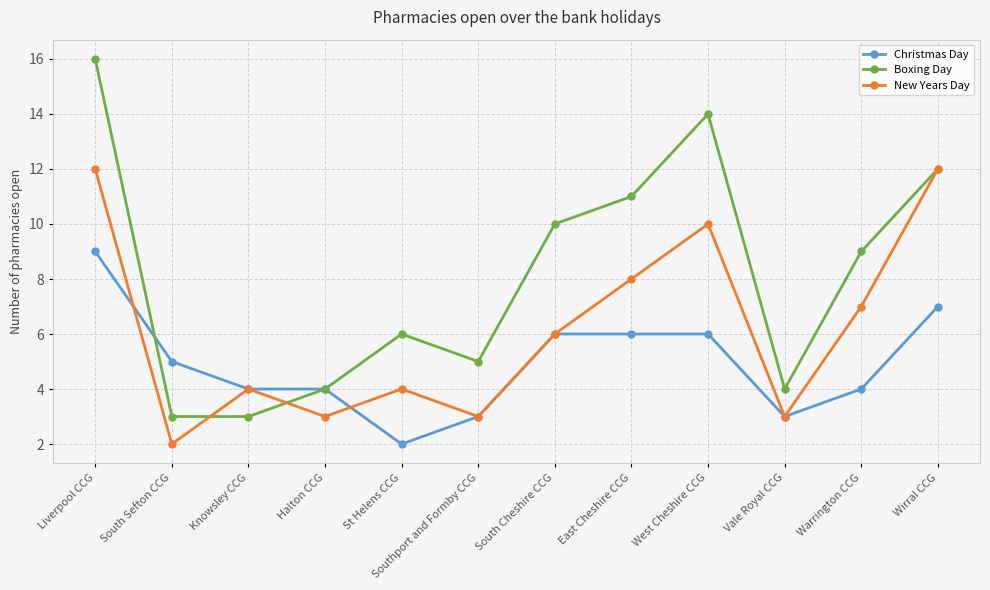

Which series has the largest range (max minus min)?

Boxing Day